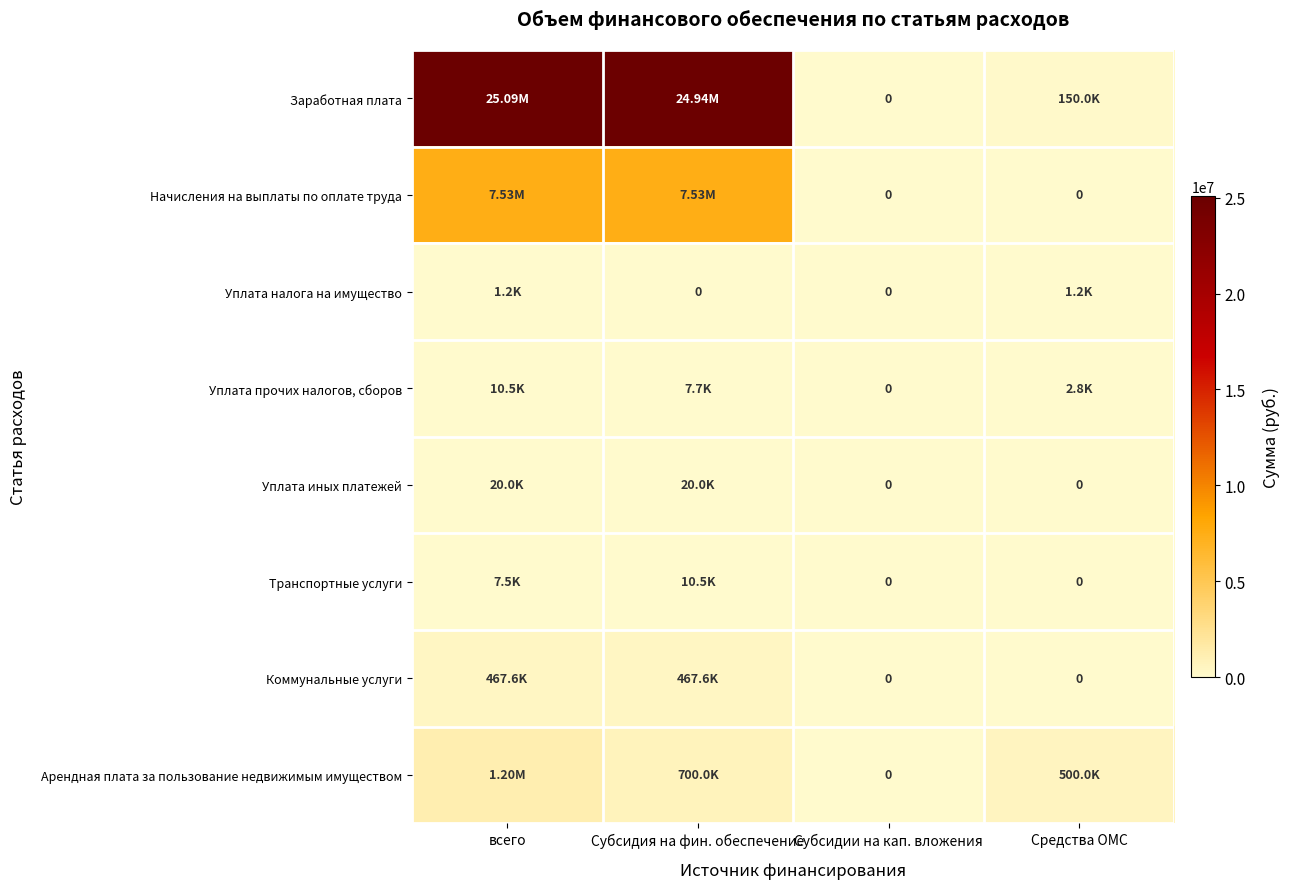

Which series has the largest total across all categories?

Заработная плата